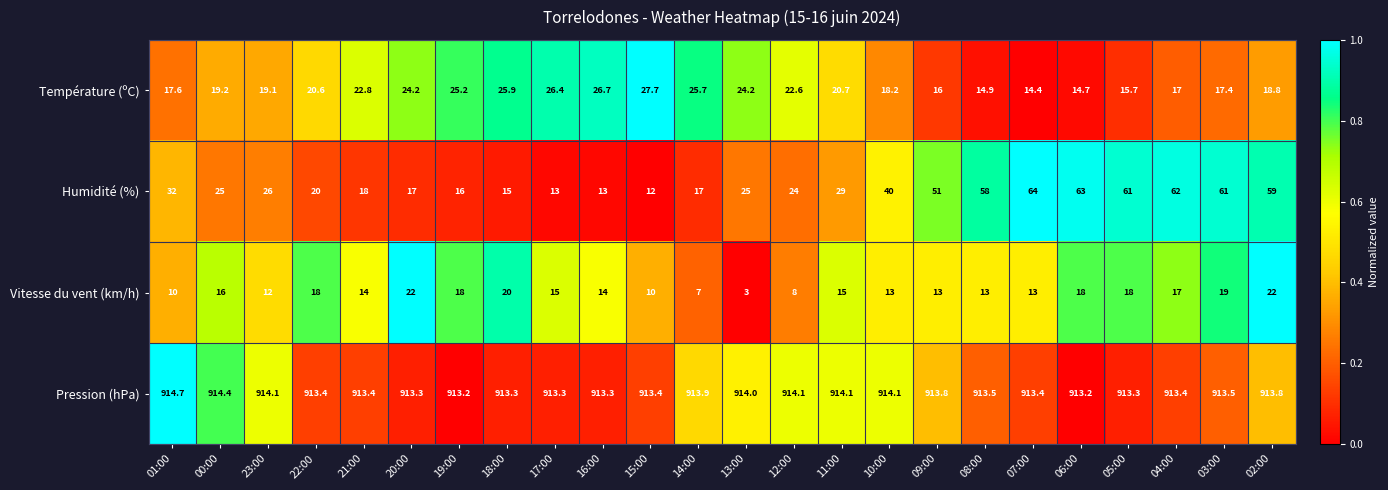

True or false: Vitesse du vent (km/h) has a value of 18.9 at 08:00.

False